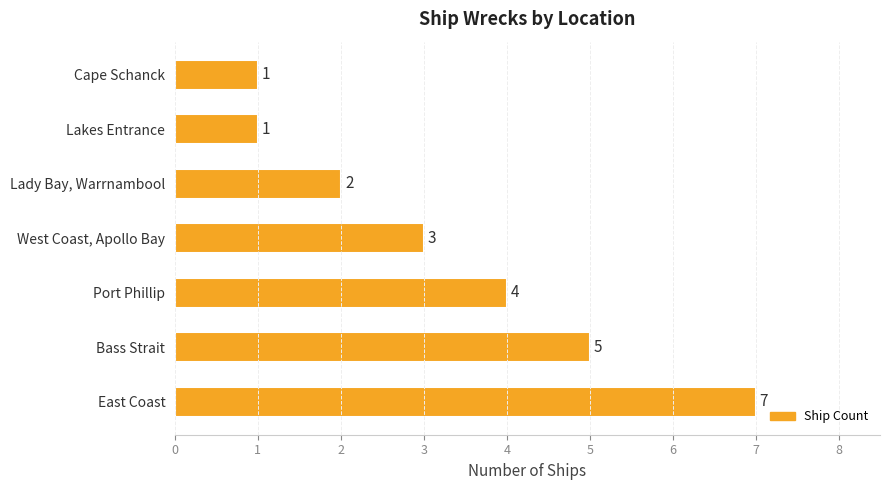

What is the difference between the maximum and minimum values?

6